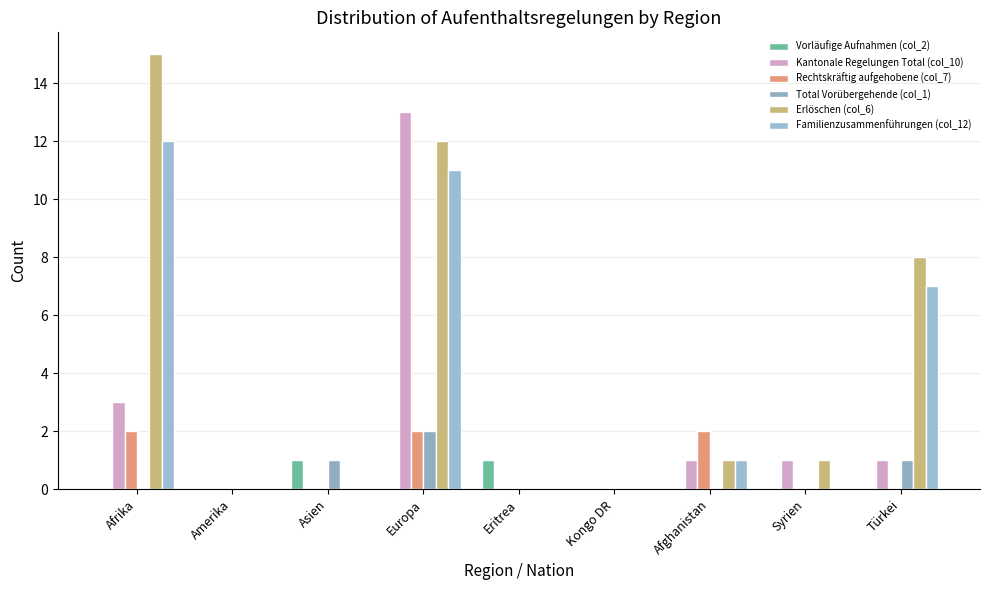

Rank the categories by Rechtskräftig aufgehobene (col_7) value from lowest to highest.

Amerika, Asien, Eritrea, Kongo DR, Syrien, Türkei, Afrika, Europa, Afghanistan